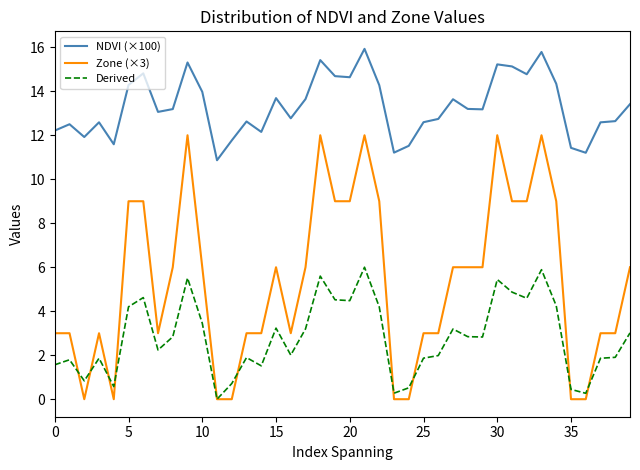

True or false: NDVI (×100) and Zone (×3) cross at least once.

False